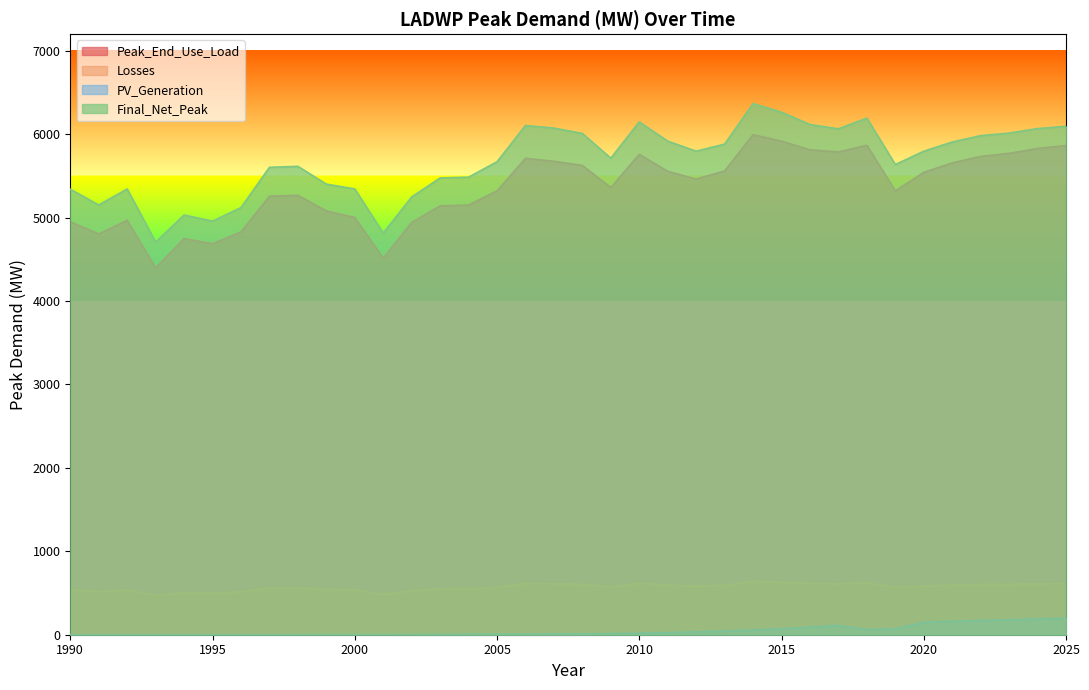

What is the sum of all Peak_End_Use_Load values?

192885.8